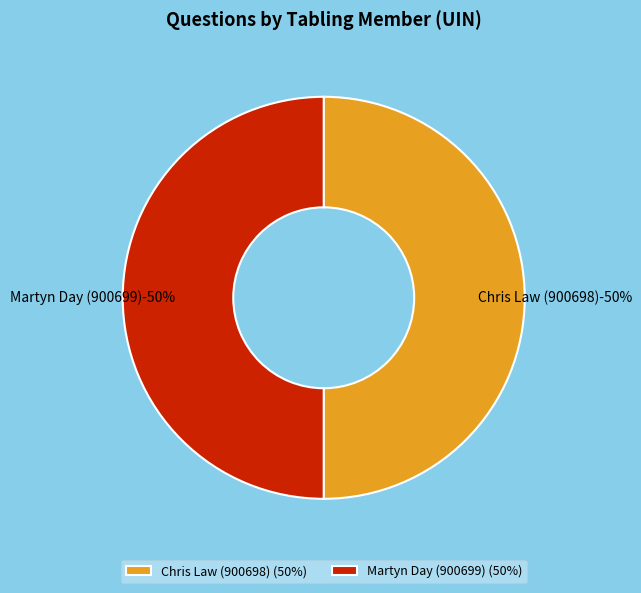

What is the smallest slice in the pie chart?

Chris Law (900698)